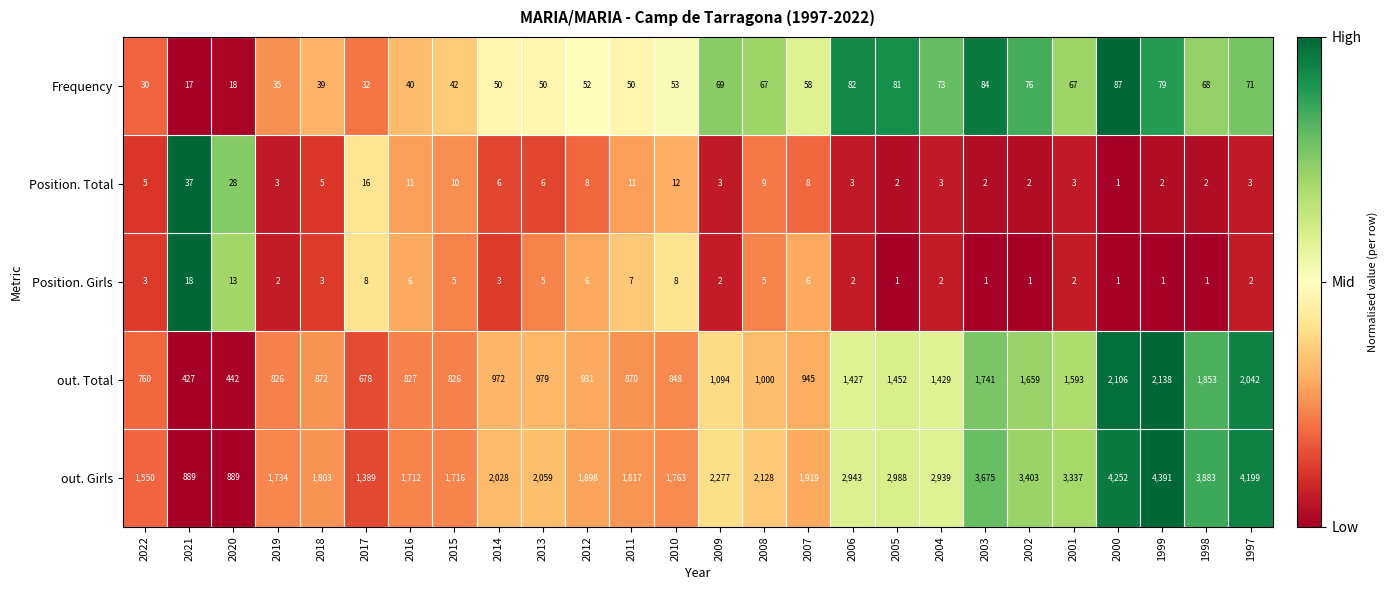

What is the approximate value of out. Total at 2002, to the nearest 10?

1660